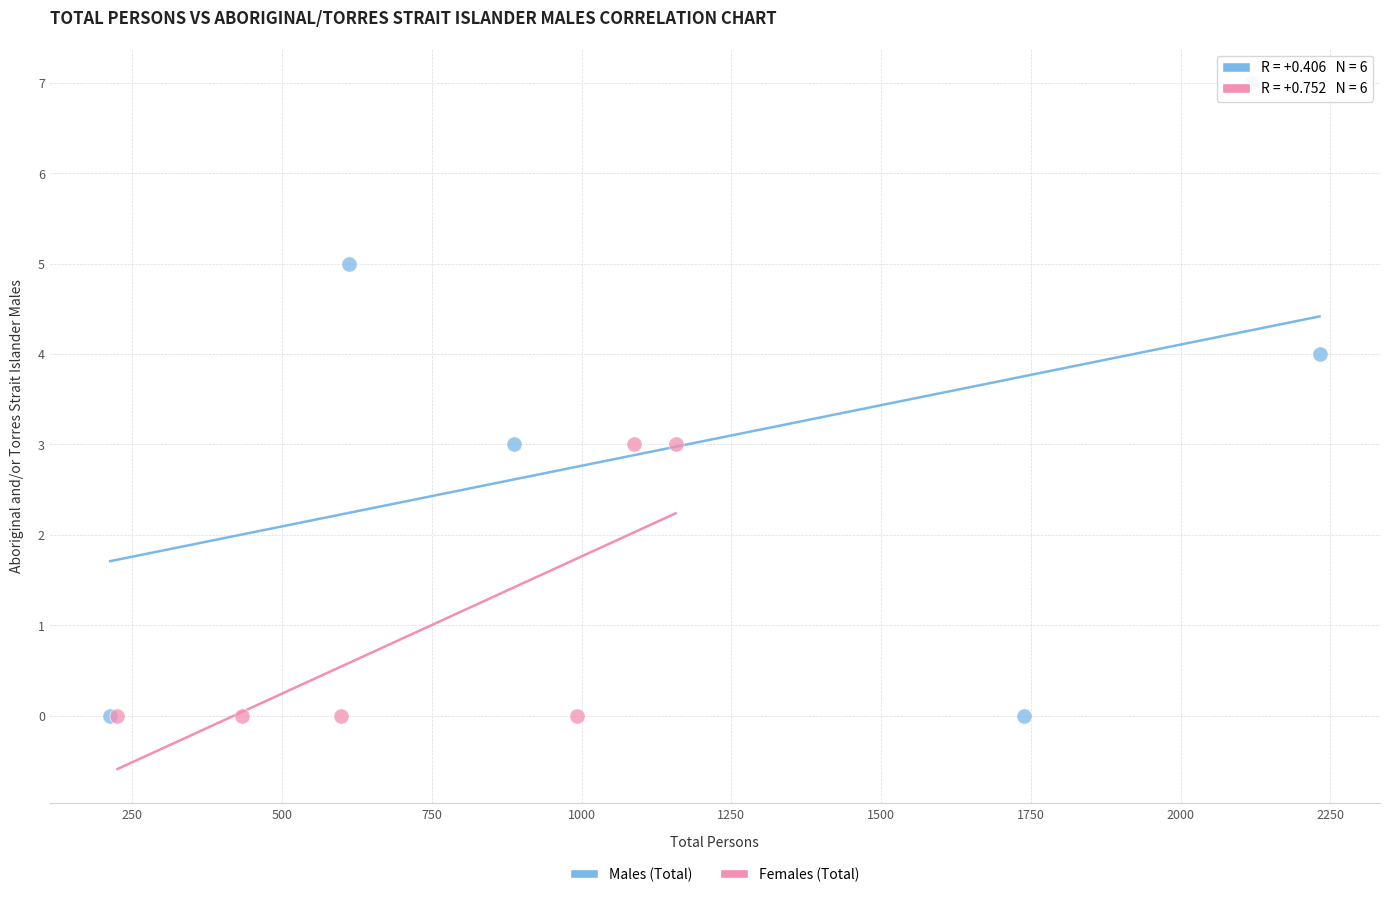

Which series reaches the maximum Y coordinate?

Males (Total)